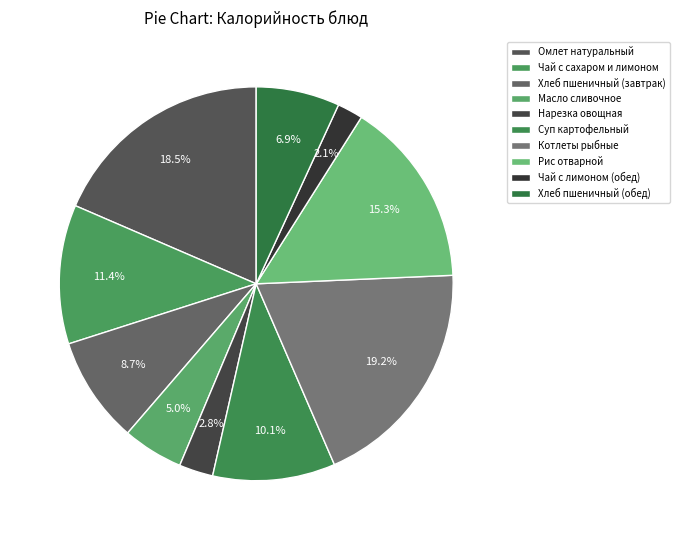

Count the number of slices in the pie.

10